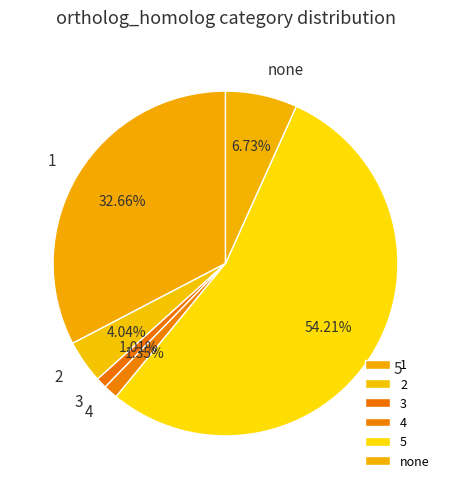

Does 1 account for over 50% of the chart?

No